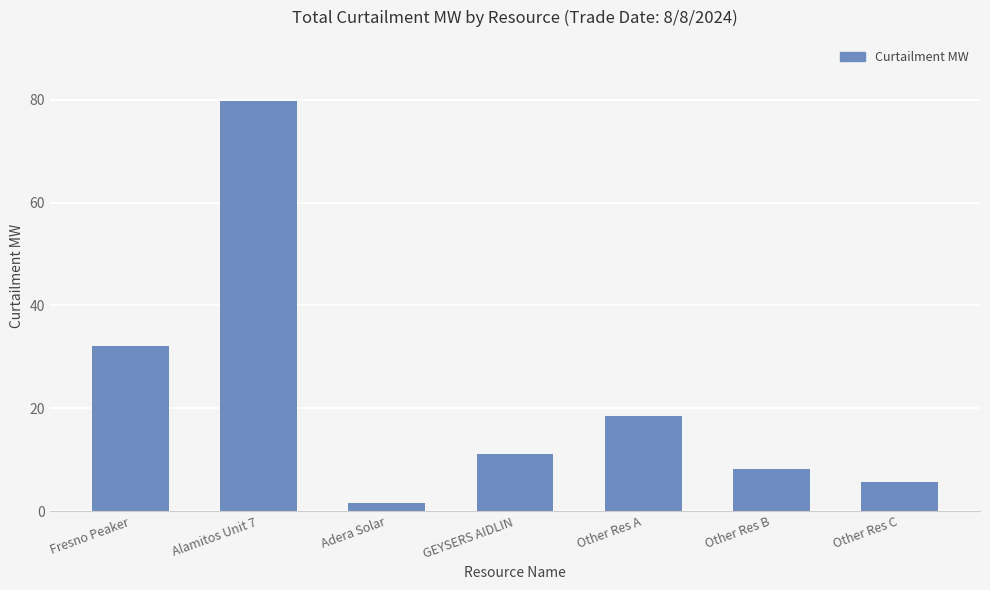

Rank the categories by value from lowest to highest.

Adera Solar, Other Res C, Other Res B, GEYSERS AIDLIN, Other Res A, Fresno Peaker, Alamitos Unit 7